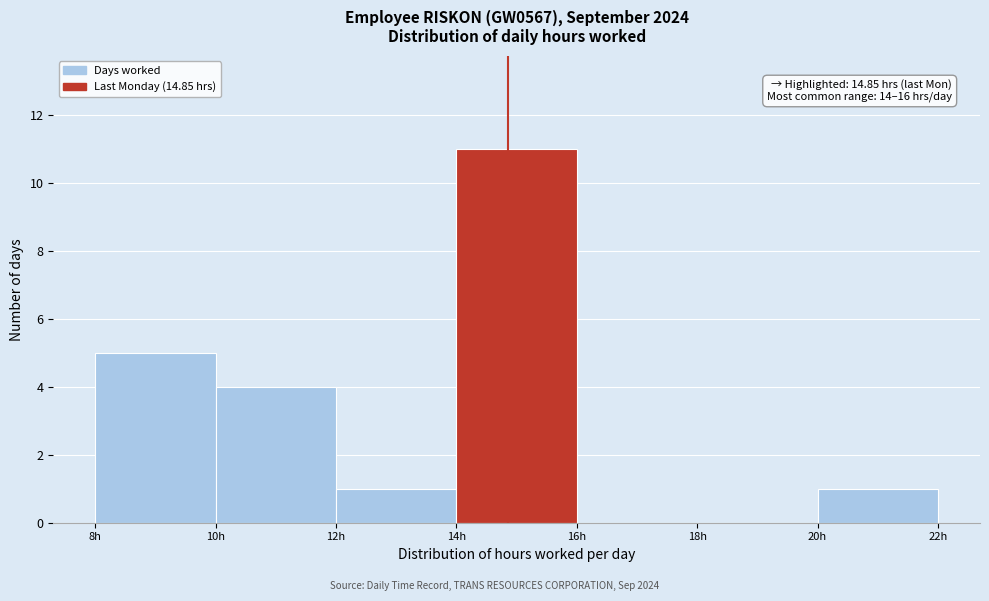

Which range on the x-axis has the tallest bar?

14 to 16